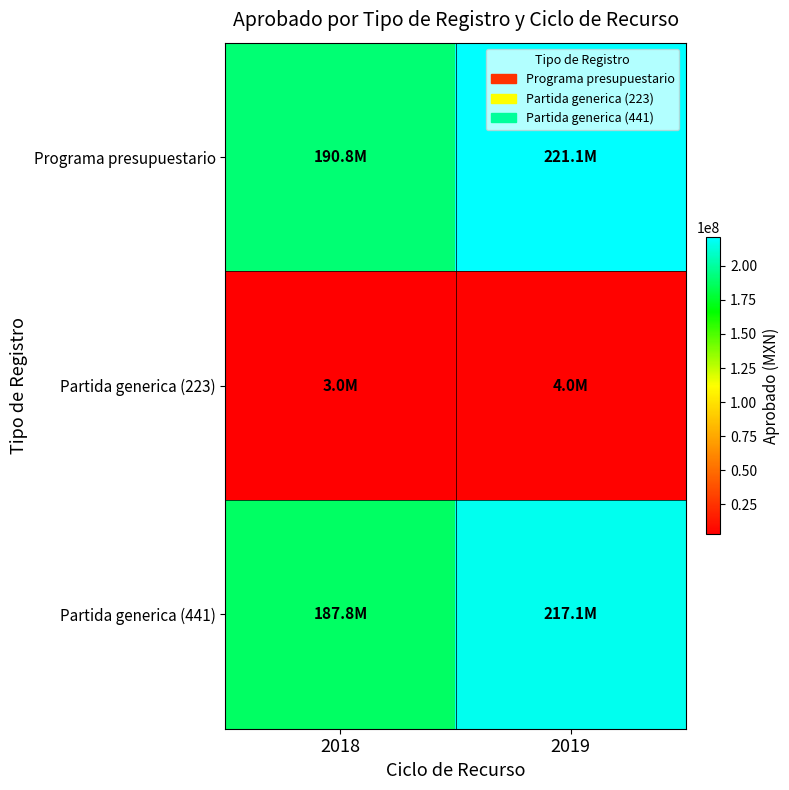

What is the spread (max minus min) of values at 2019?

217061356